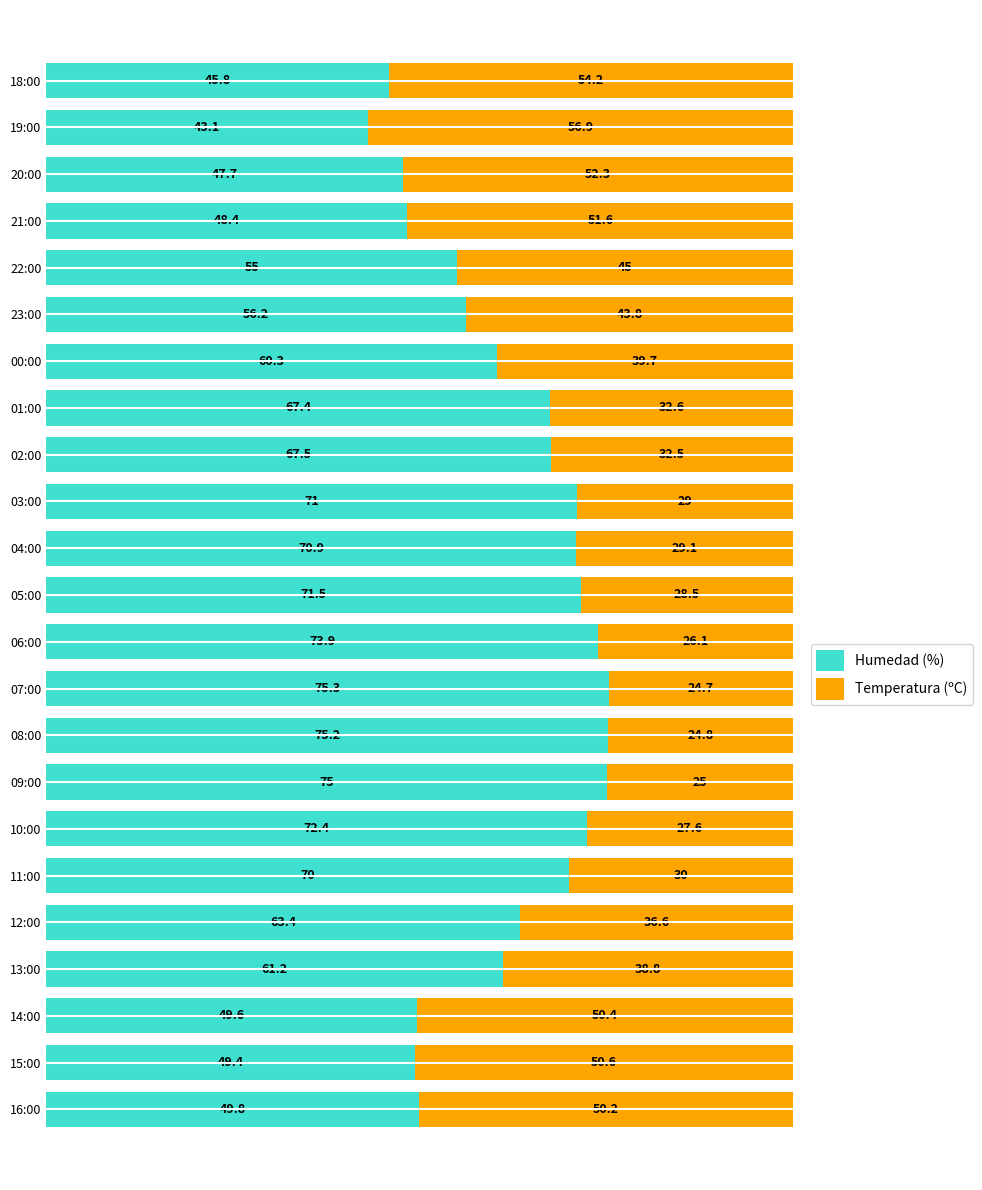

Read the Humedad (%) value at 12:00.

63.4